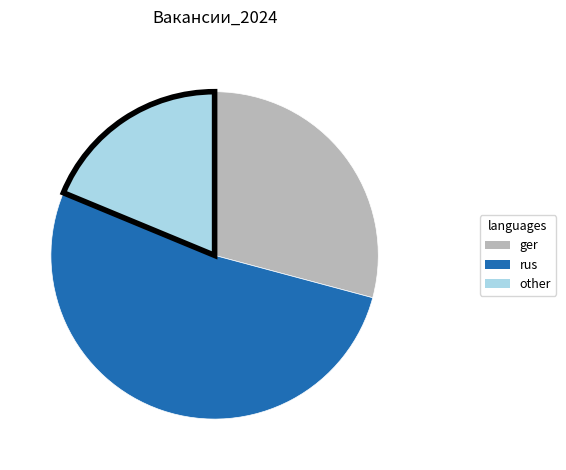

Count the number of slices in the pie.

3